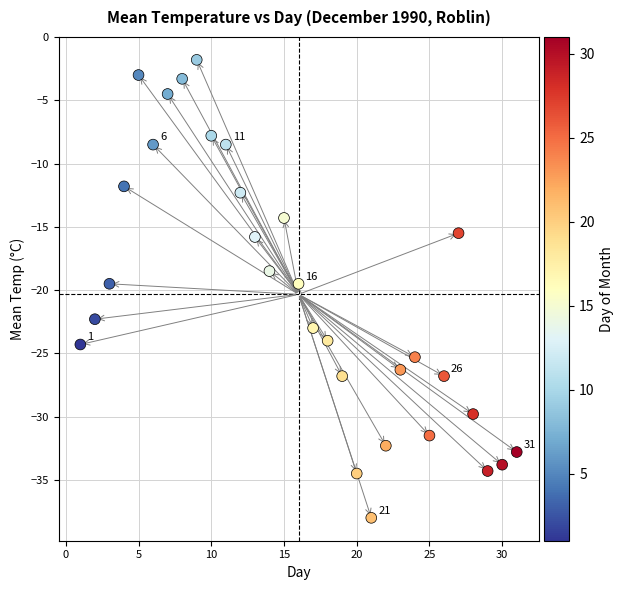

What is the range of X values (max minus min)?

30.0